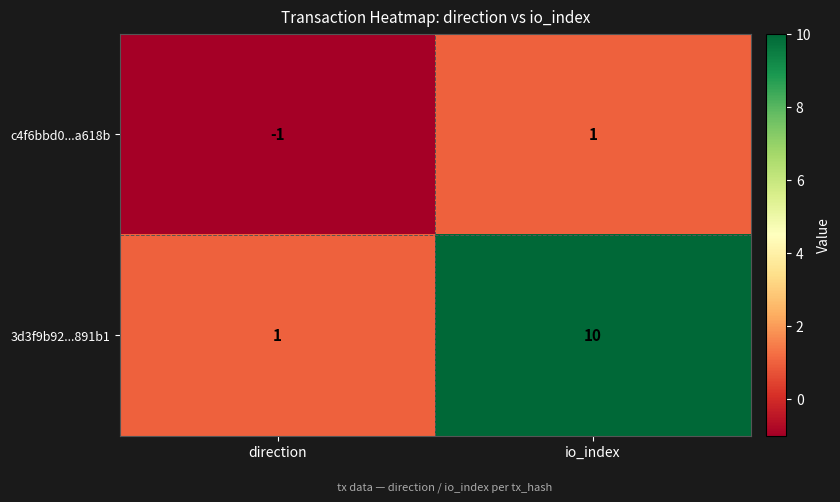

What is the spread (max minus min) of values at direction?

2